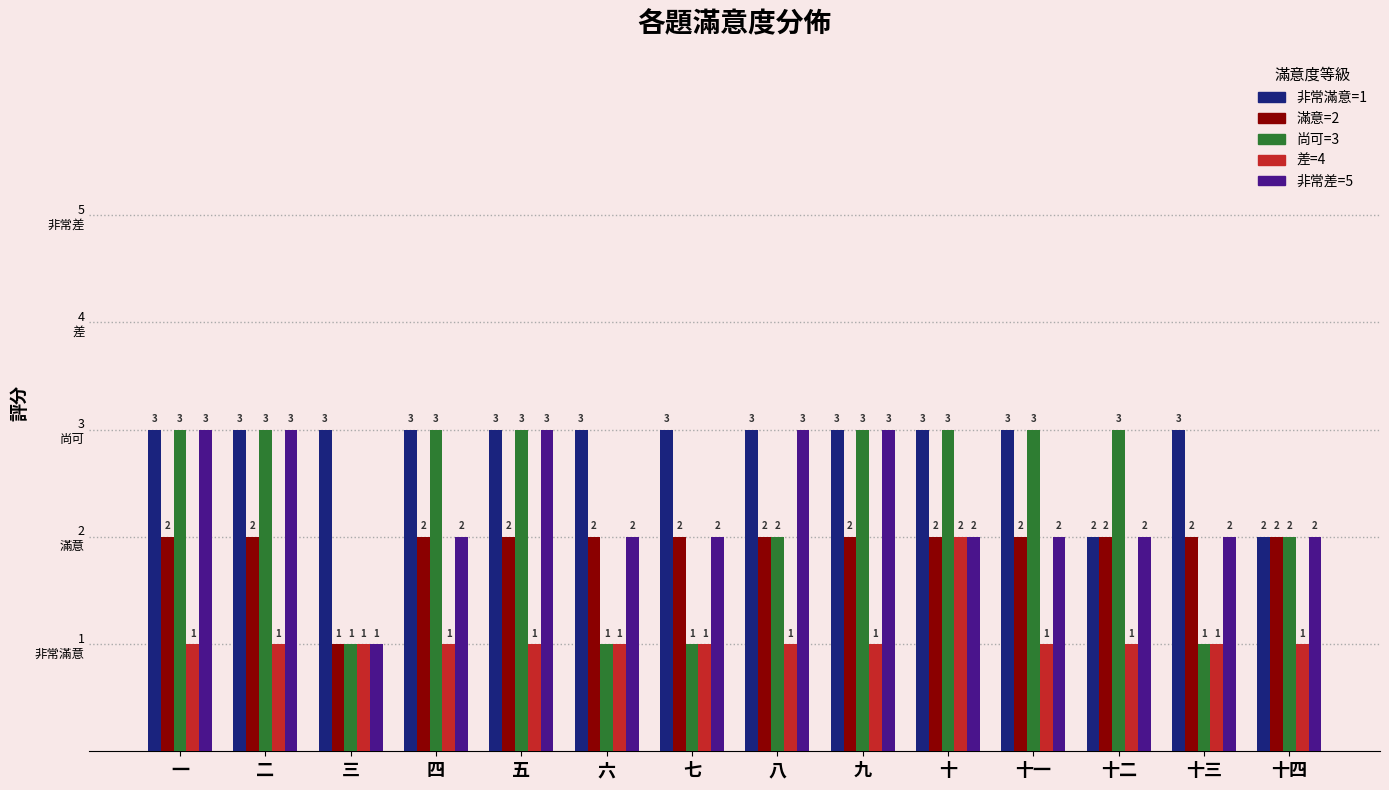

Is it true that 差=4 equals 0 at 四?

False